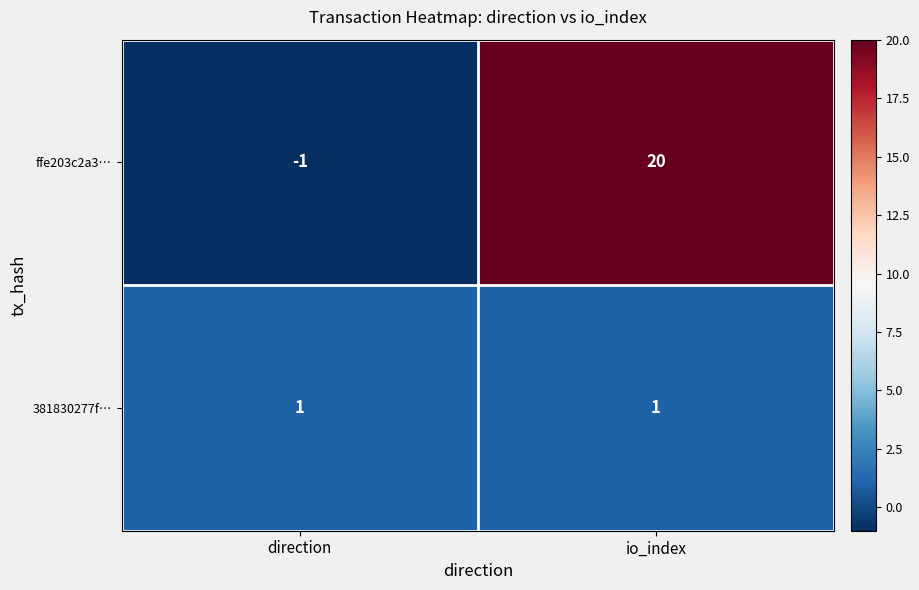

Which category has the lowest value in the ffe203c2a3… series?

direction